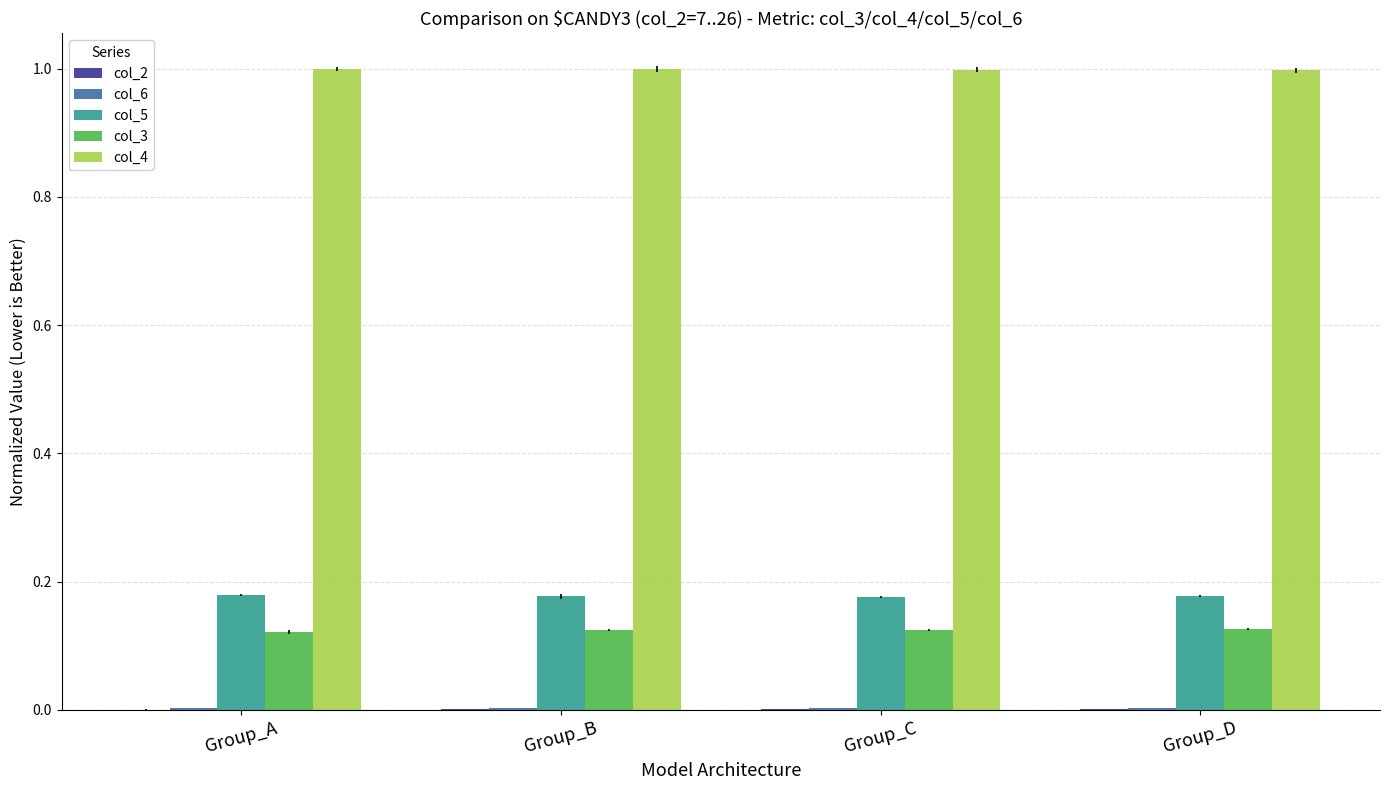

True or false: col_5 has a value of 0.1 at Group_D.

False